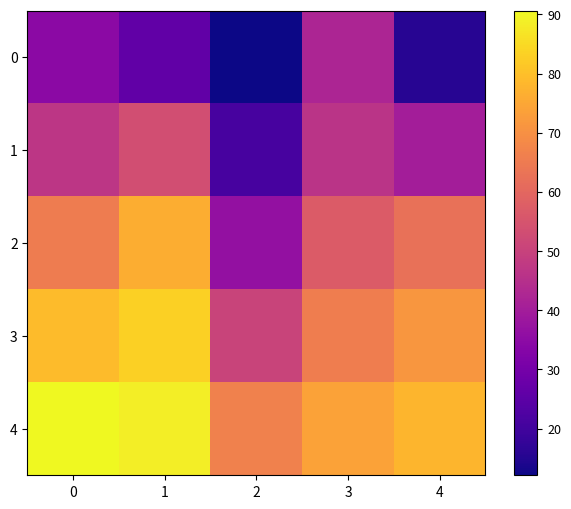

At which category is the sum across all series the highest?

1